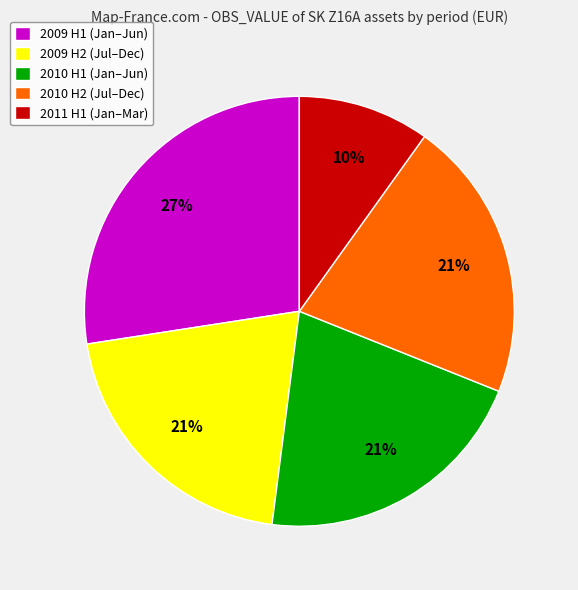

Is there a majority slice in this chart?

No